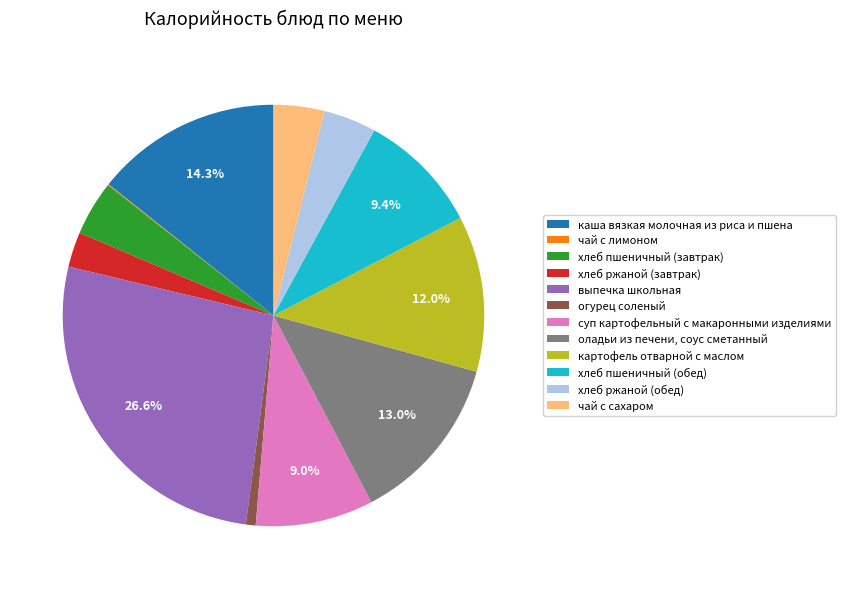

What is the largest slice in the pie chart?

выпечка школьная